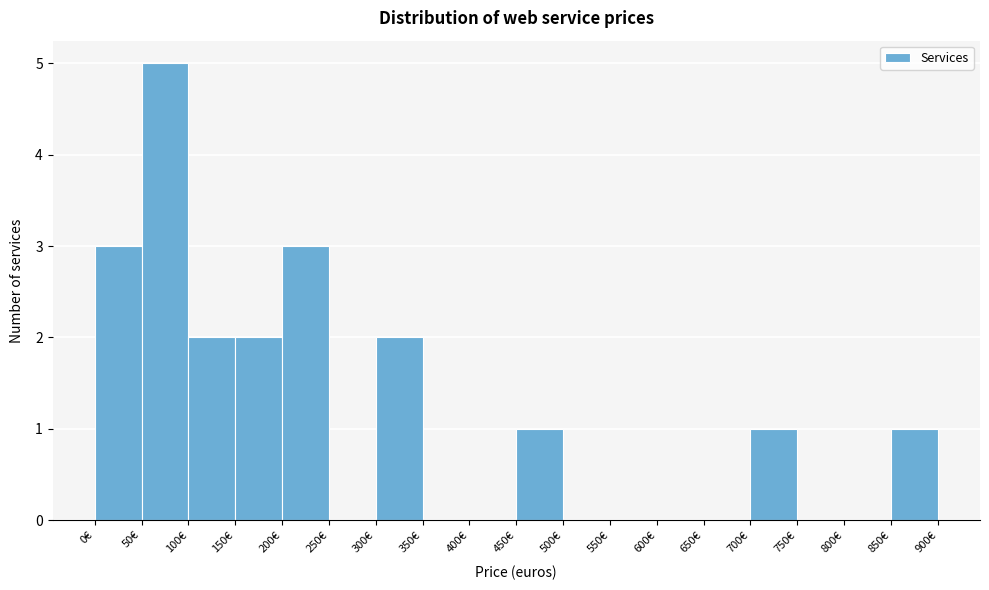

Reading left to right, transcribe this chart: for each bar, give the range it covers on the x-axis and its height. The values are not printed on the chart, so give them approximately, as read against the axis.

0 to 50: 3
50 to 100: 5
100 to 150: 2
150 to 200: 2
200 to 250: 3
250 to 300: 0
300 to 350: 2
350 to 400: 0
400 to 450: 0
450 to 500: 1
500 to 550: 0
550 to 600: 0
600 to 650: 0
650 to 700: 0
700 to 750: 1
750 to 800: 0
800 to 850: 0
850 to 900: 1